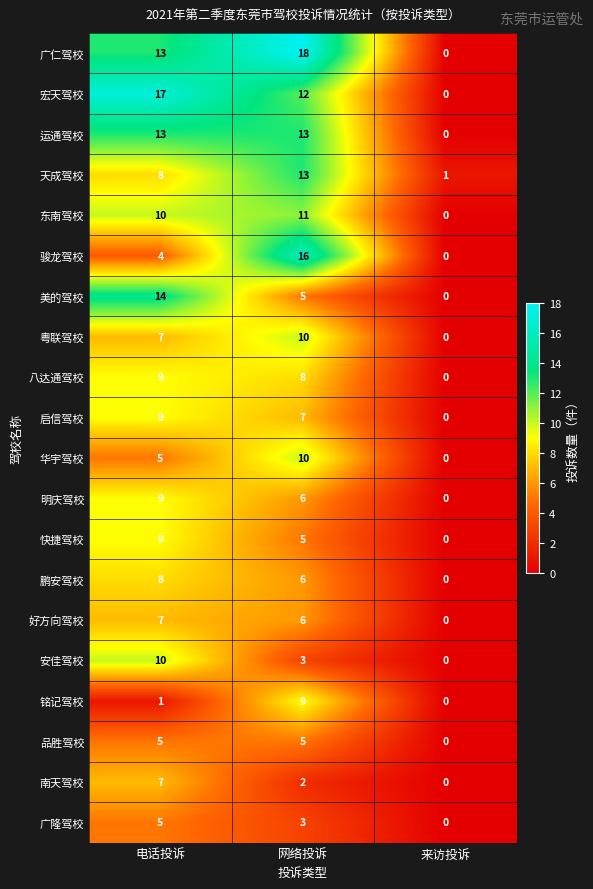

Where is 快捷驾校 nearest to the value 4?

网络投诉